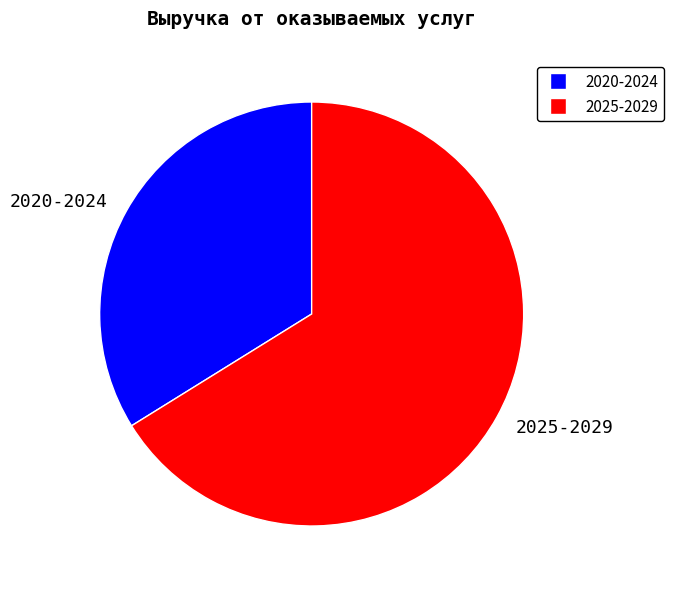

Is there any slice that represents more than half of the pie?

Yes